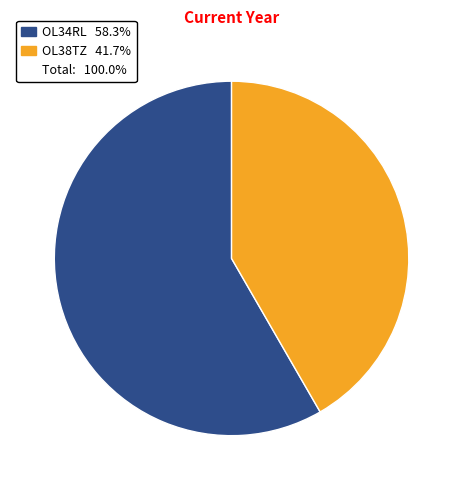

Does any single category account for the majority?

Yes